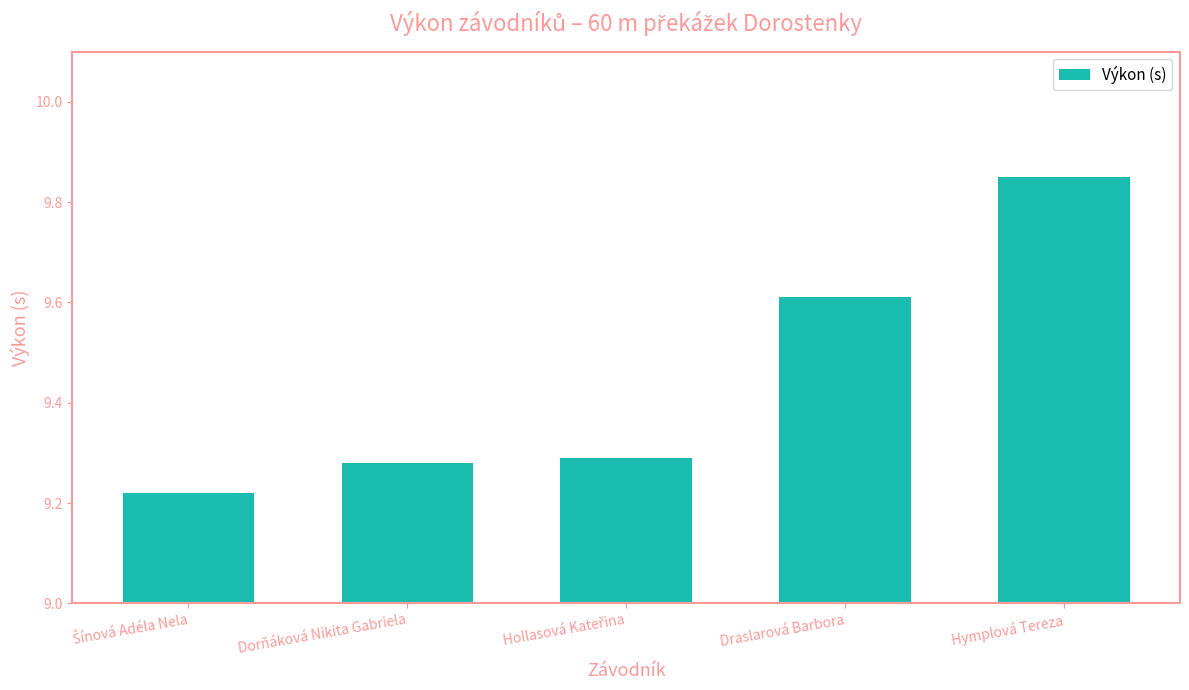

What is the ratio of the value at Hymplová Tereza to the value at Draslarová Barbora?

1.0